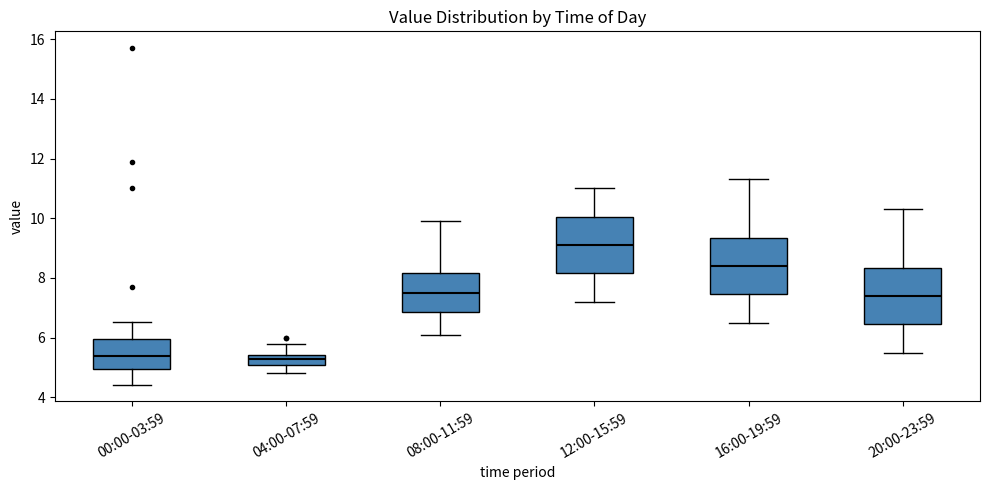

Reading left to right, transcribe this box plot: for each box, give where its median line is, the range the box spans, and where its two whiskers end, as read against the y-axis. The values are not printed on the chart, so give them approximately, as read against the axis.

00:00-03:59: median 5.4, box 5.0 to 6.0, whiskers 4.4 to 6.6
04:00-07:59: median 5.4 (inside the box), box 5.2 to 5.4, whiskers 4.8 to 5.8
08:00-11:59: median 7.6, box 6.8 to 8.2, whiskers 6.2 to 10.0
12:00-15:59: median 9.2, box 8.2 to 10.0, whiskers 7.2 to 11.0
16:00-19:59: median 8.4, box 7.4 to 9.4, whiskers 6.6 to 11.4
20:00-23:59: median 7.4, box 6.4 to 8.4, whiskers 5.6 to 10.4